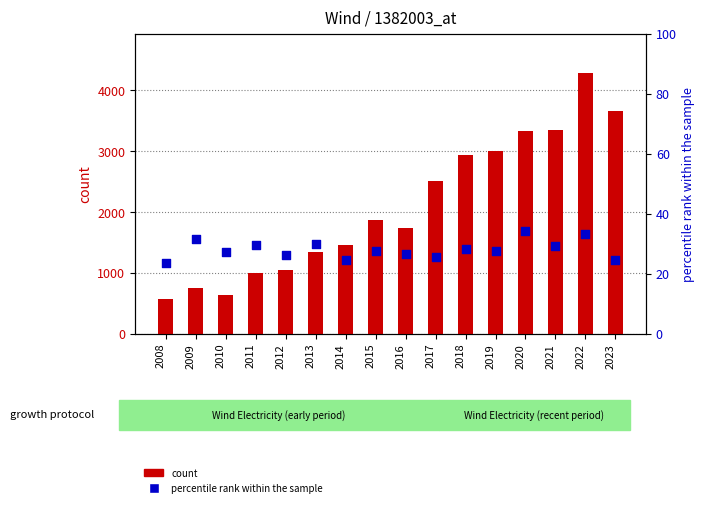

At which category is the sum across all series the highest?

2022